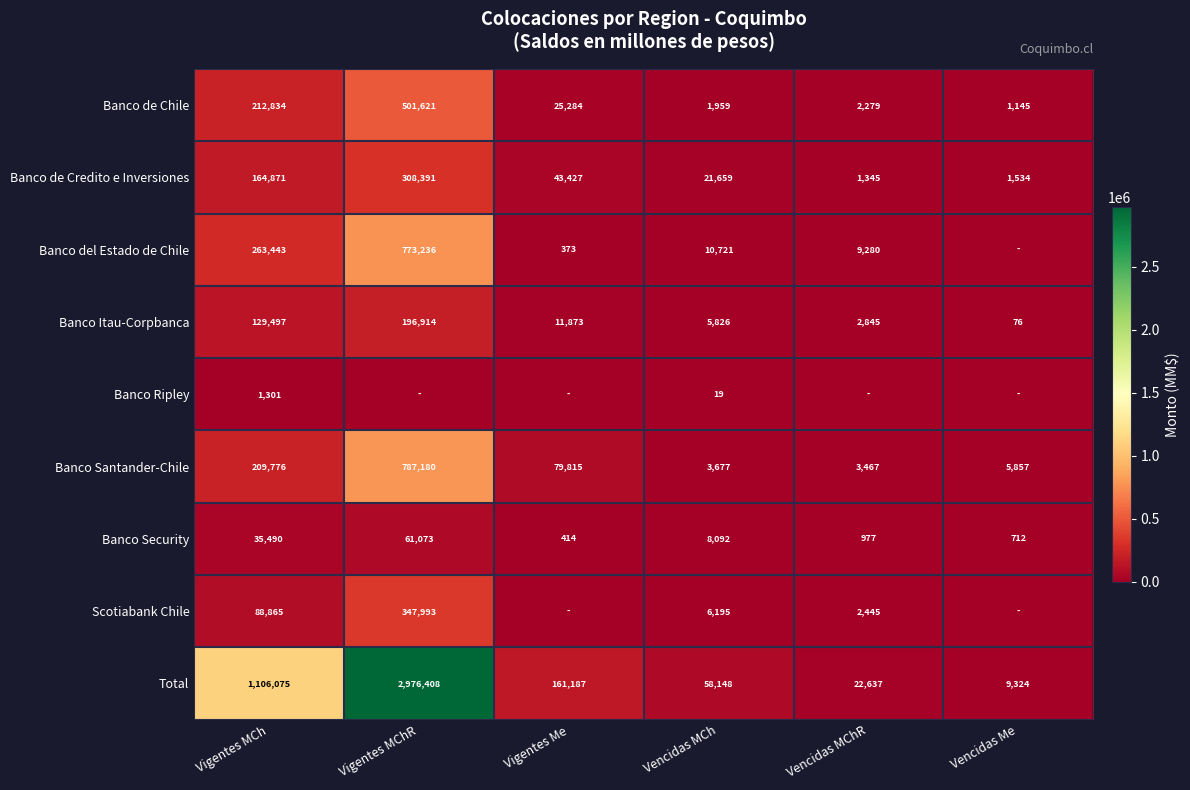

At how many categories does at least one series exceed 568689?

2